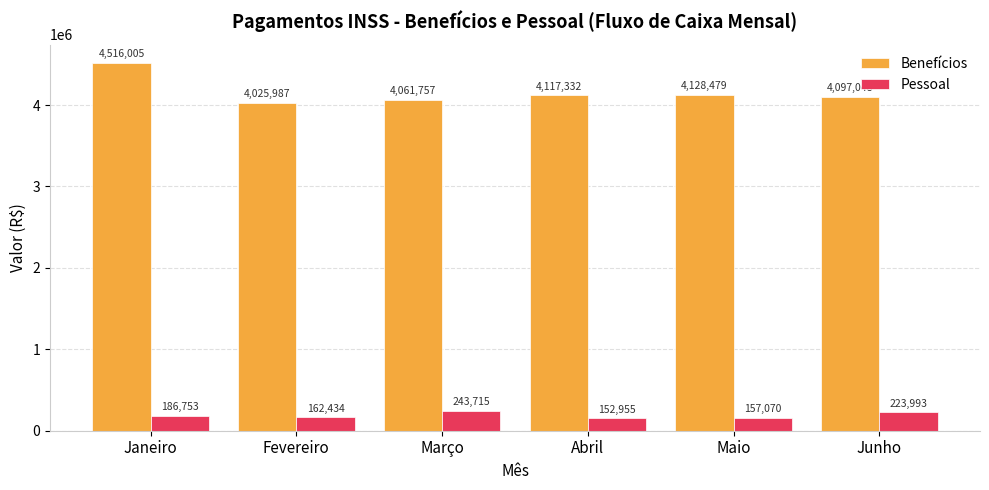

What is the difference between the maximum and minimum values in the Benefícios series?

490018